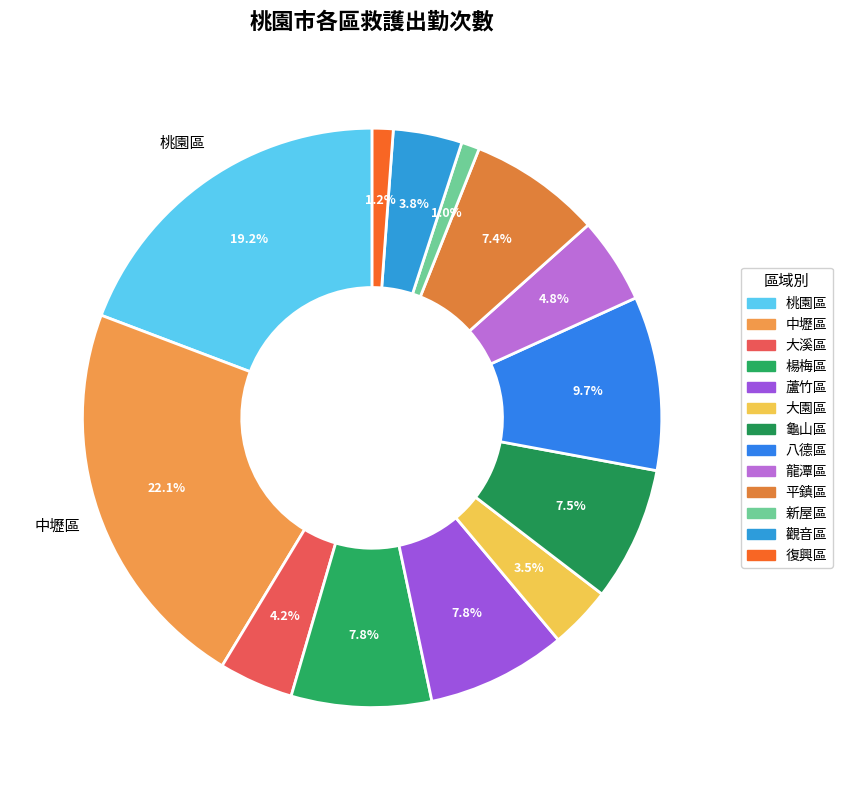

How many segments does this pie chart have?

13